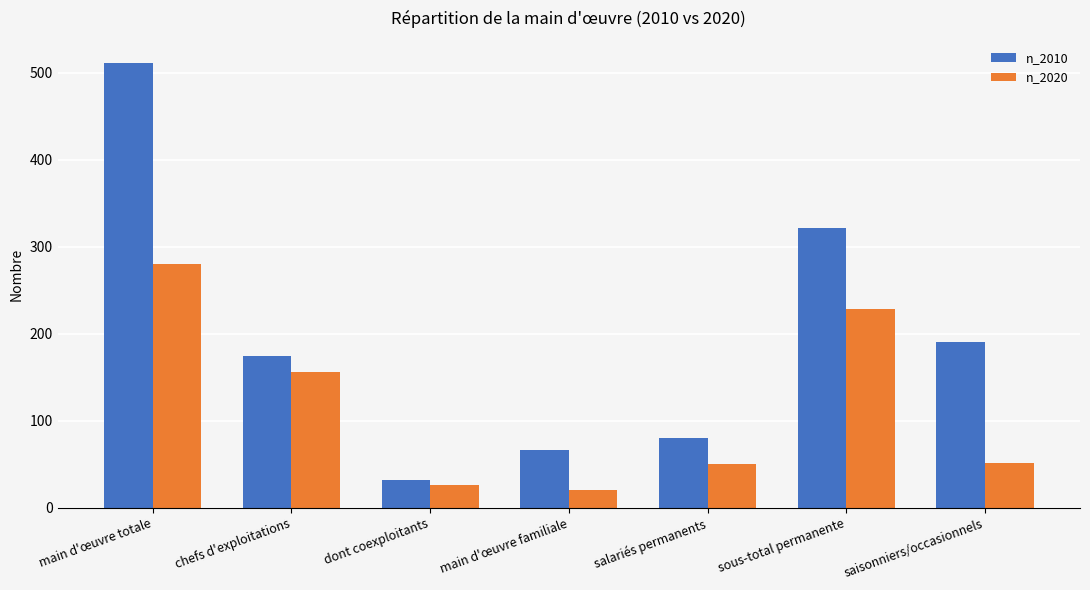

At how many categories does at least one series exceed 431?

1